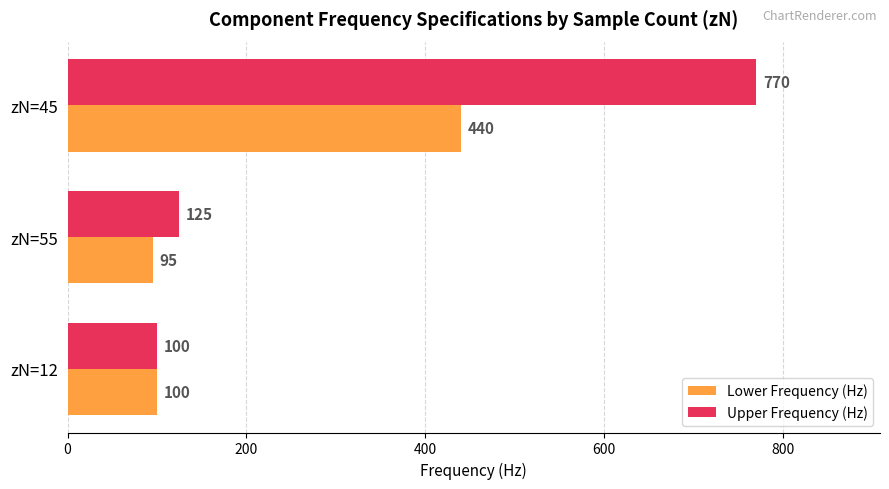

What is the average value of the Lower Frequency (Hz) series?

212